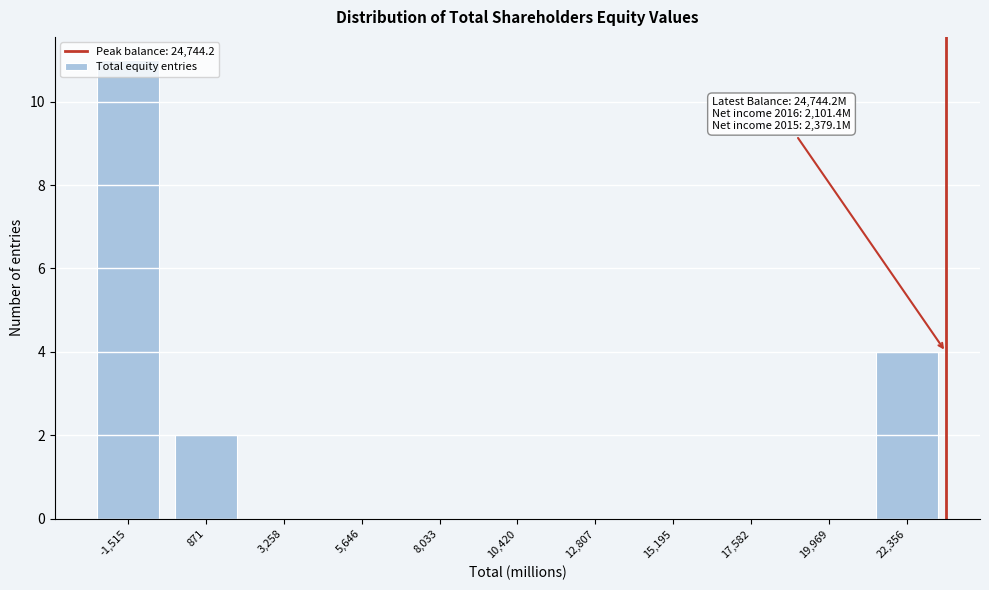

The chart shows a value of -4 at 8,033. True or false?

False